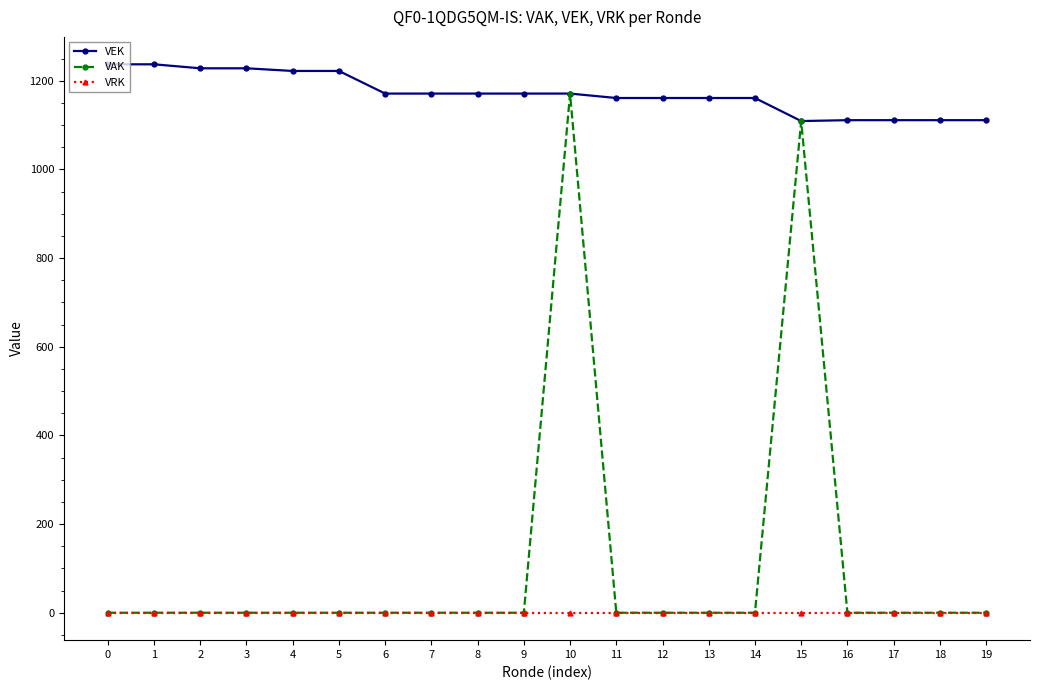

Rank the series by their maximum value, from lowest to highest.

VRK, VAK, VEK